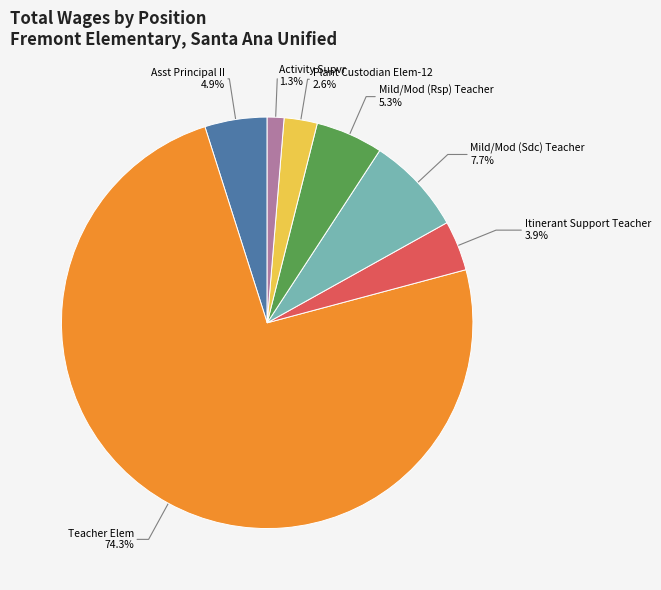

Does any single category account for the majority?

Yes